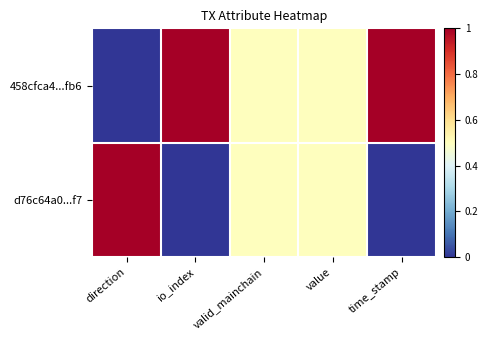

Which category has the highest value across all series?

io_index